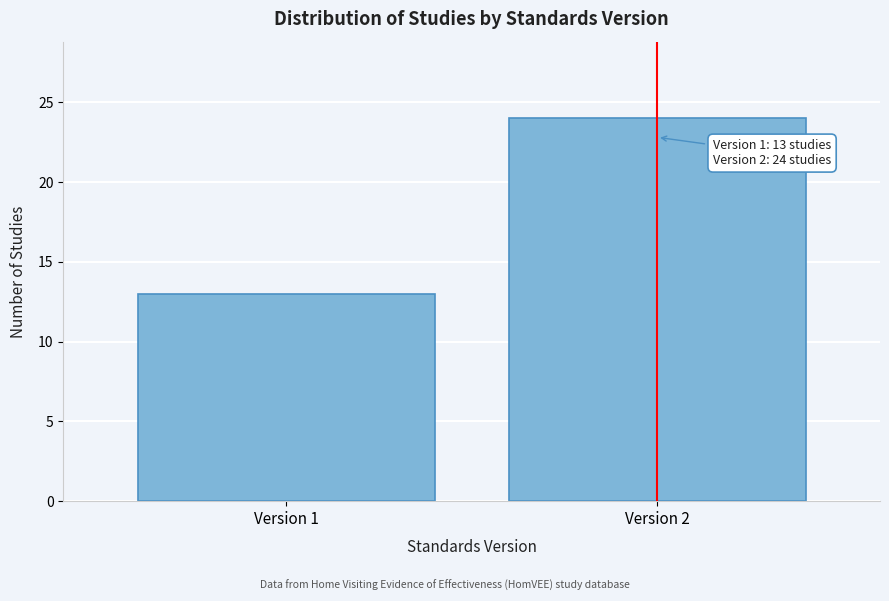

Reading right to left, transcribe all the data shown in this chart.

24	13